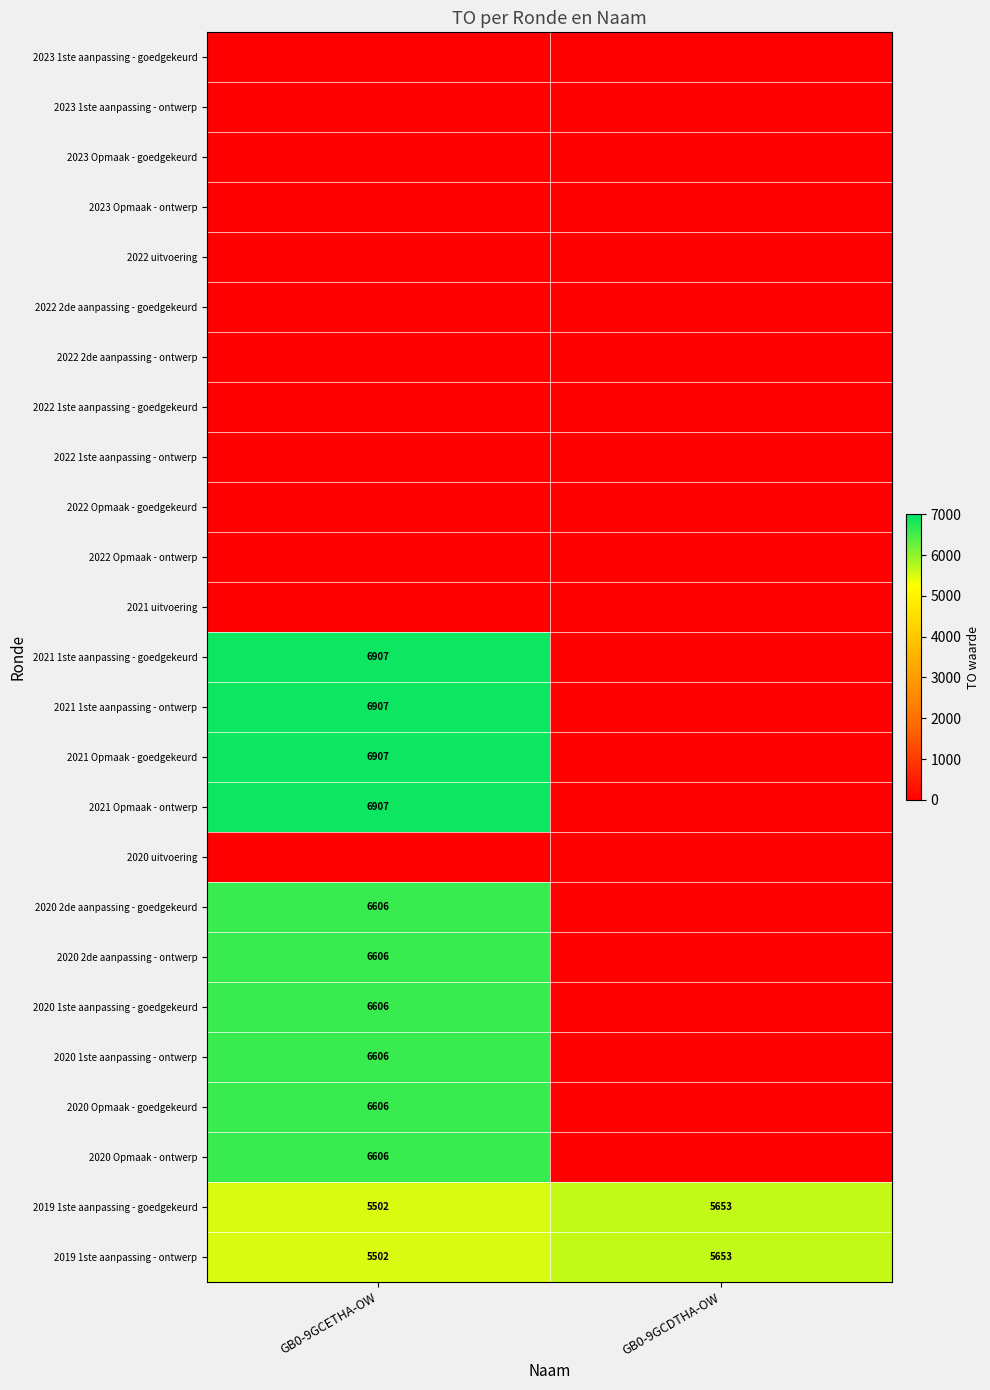

List the labels in order of 2019 1ste aanpassing - goedgekeurd value, smallest first.

GB0-9GCETHA-OW, GB0-9GCDTHA-OW